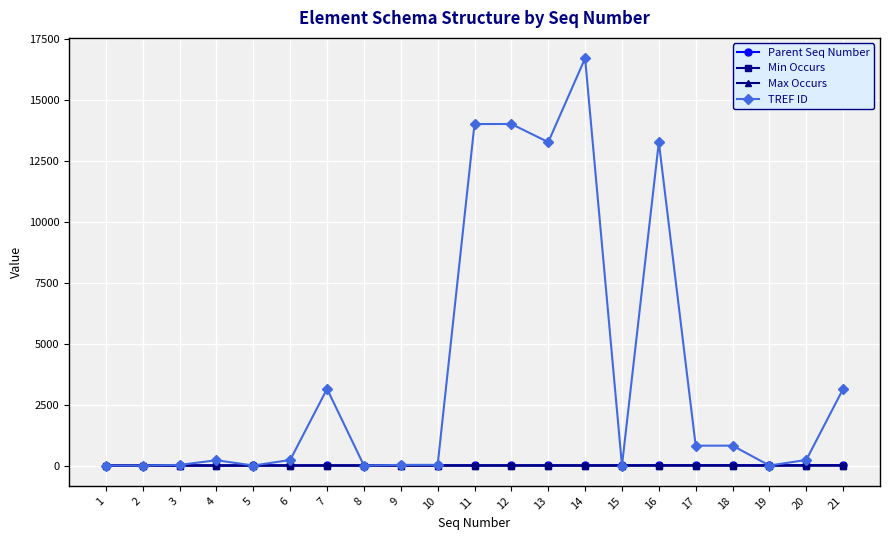

What is the total value across all series at 6?

236